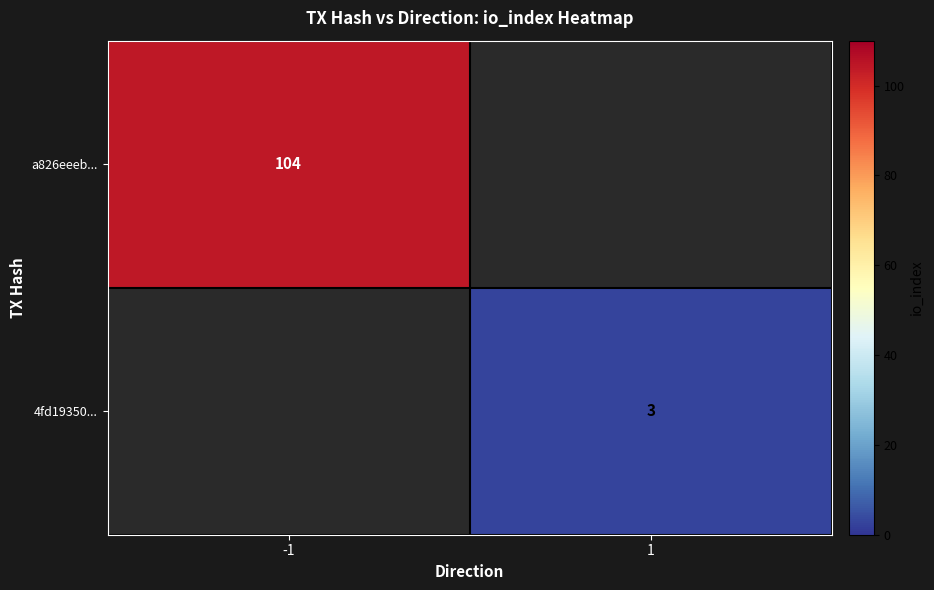

Is it true that 4fd19350... equals 3 at 1?

True